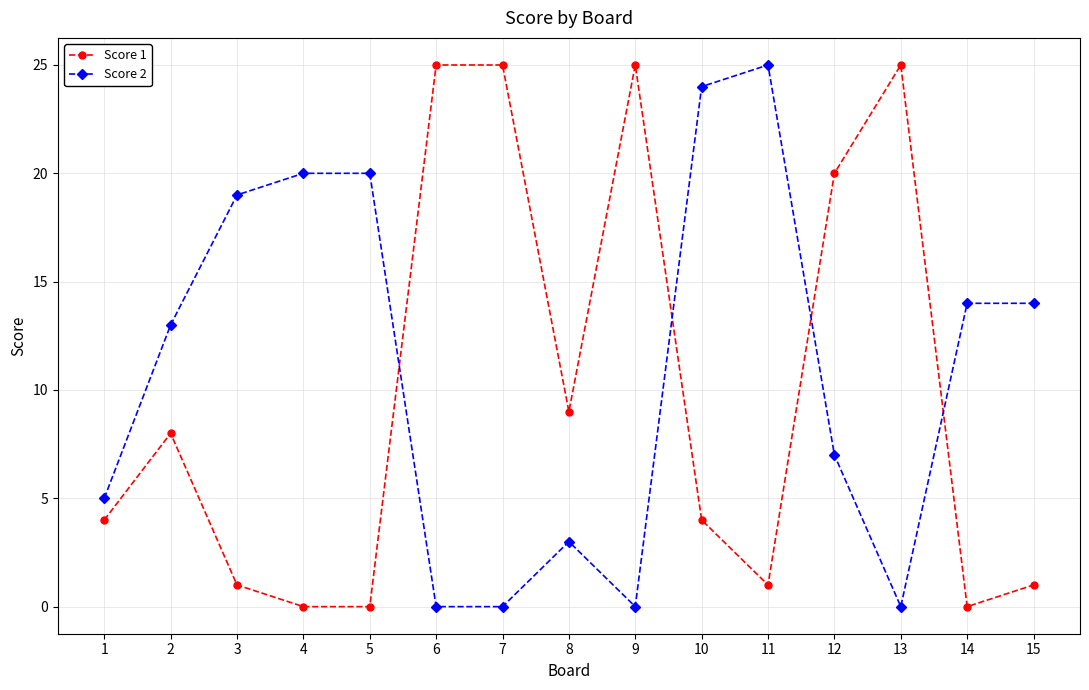

How many intersections are there between Score 1 and Score 2?

4